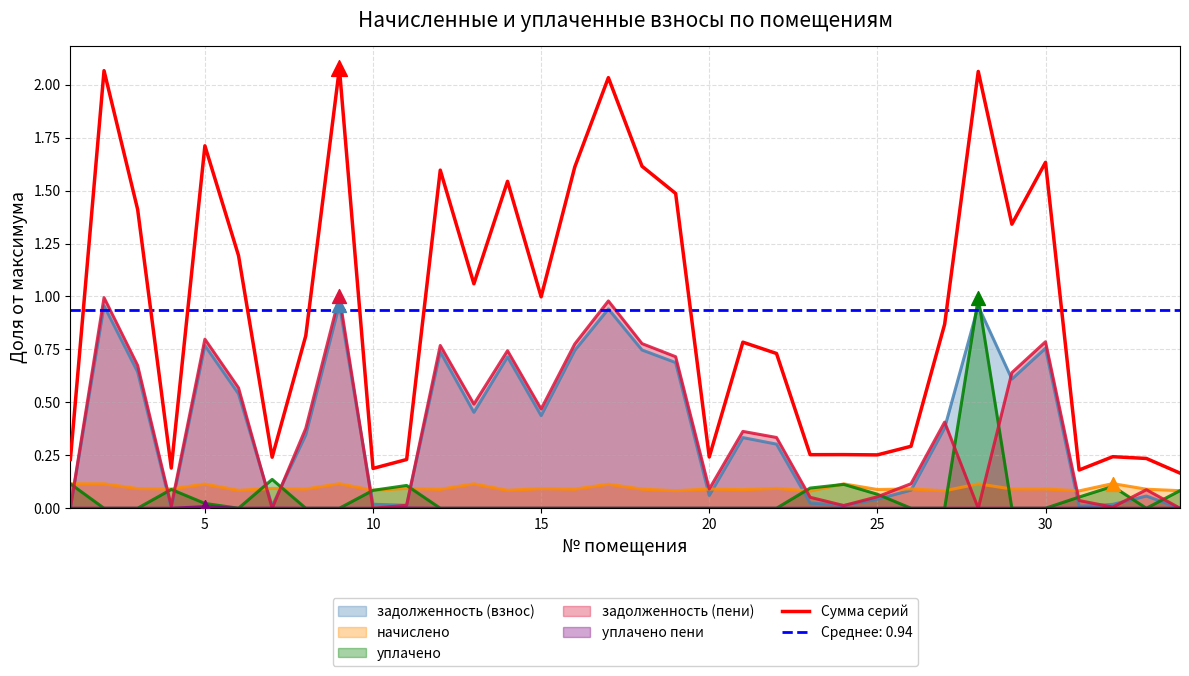

The value of Сумма серий at 5 is 1.7. True or false?

True